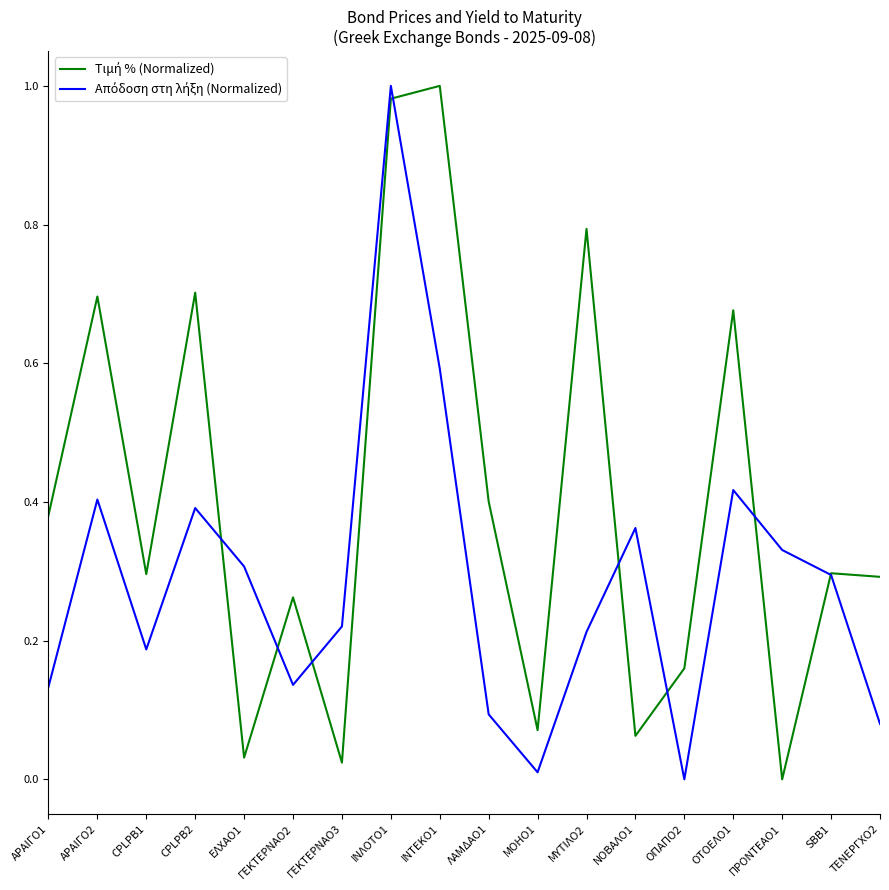

At which category is the sum across all series the highest?

ΙΝΛΟΤΟ1